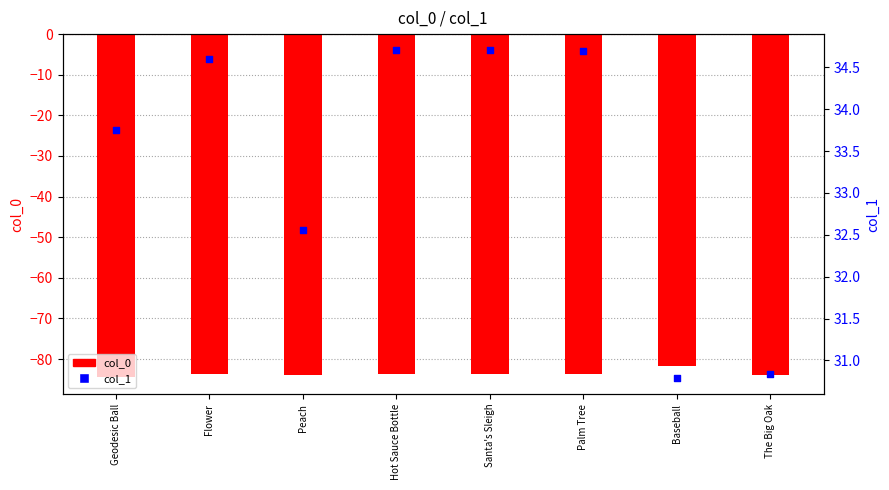

What are all the series names shown in the legend?

col_0, col_1